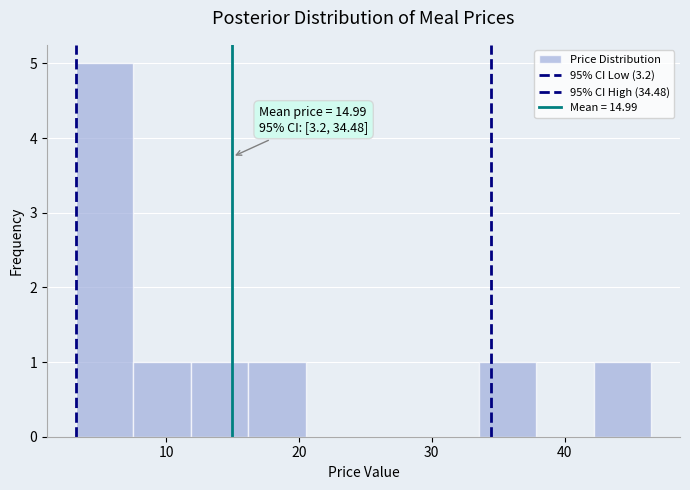

Over which range of the x-axis is the bar tallest?

3 to 8